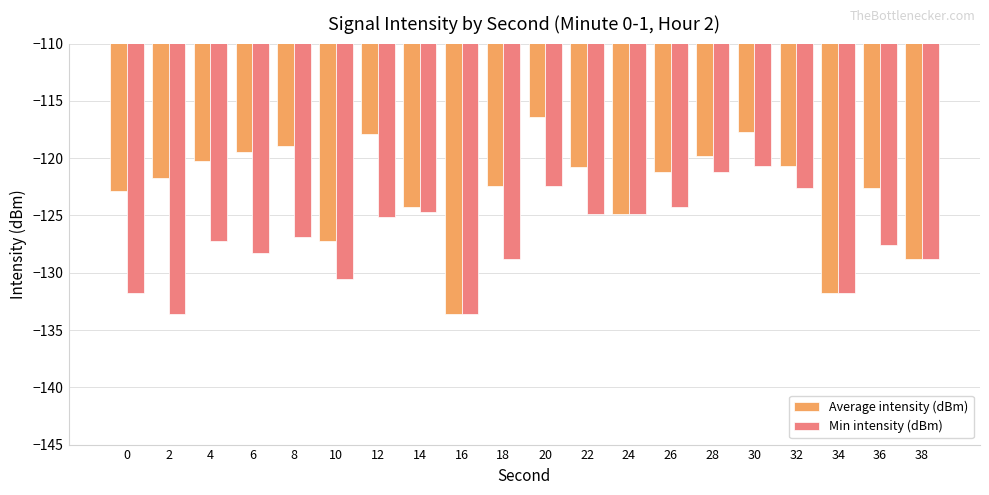

Which series has the largest total across all categories?

Average intensity (dBm)